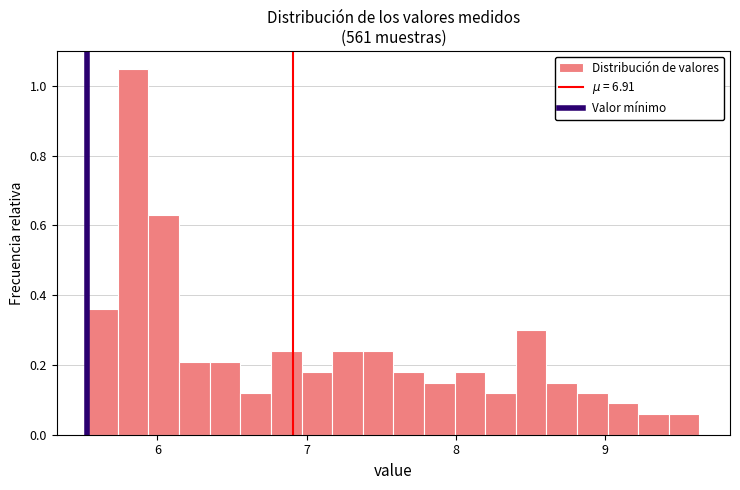

Read against the x-axis, roughly where is the centre of the tallest bar?

5.8